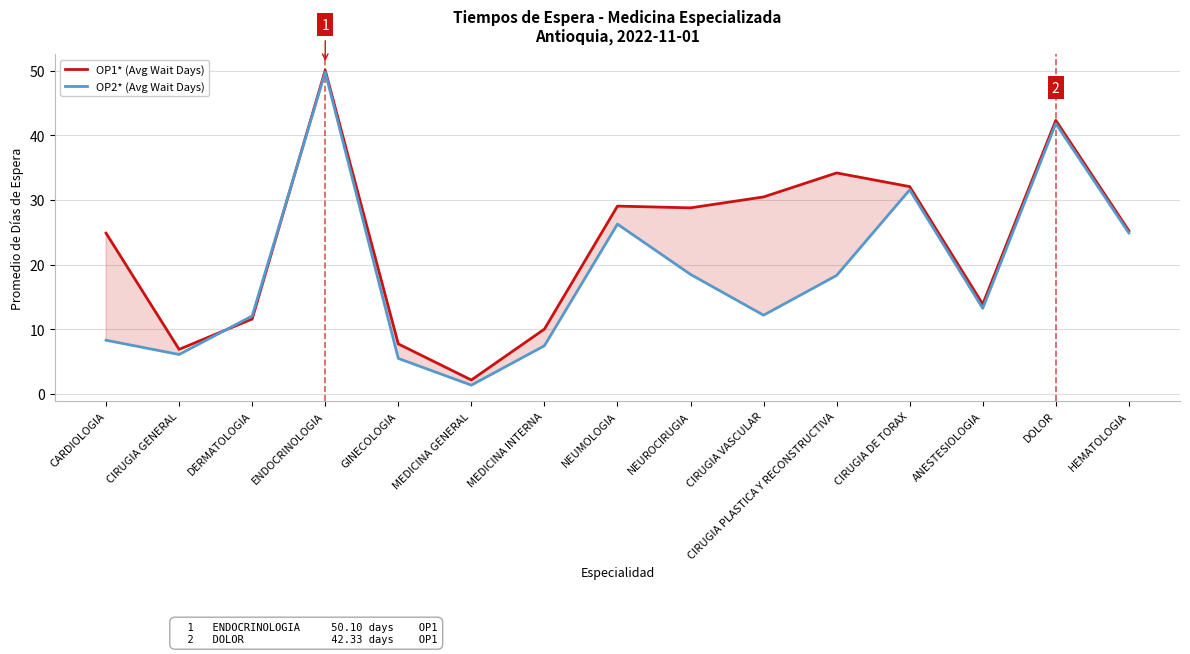

In OP1* (Avg Wait Days), how many points are lower than both neighbors (excluding endpoints)?

4